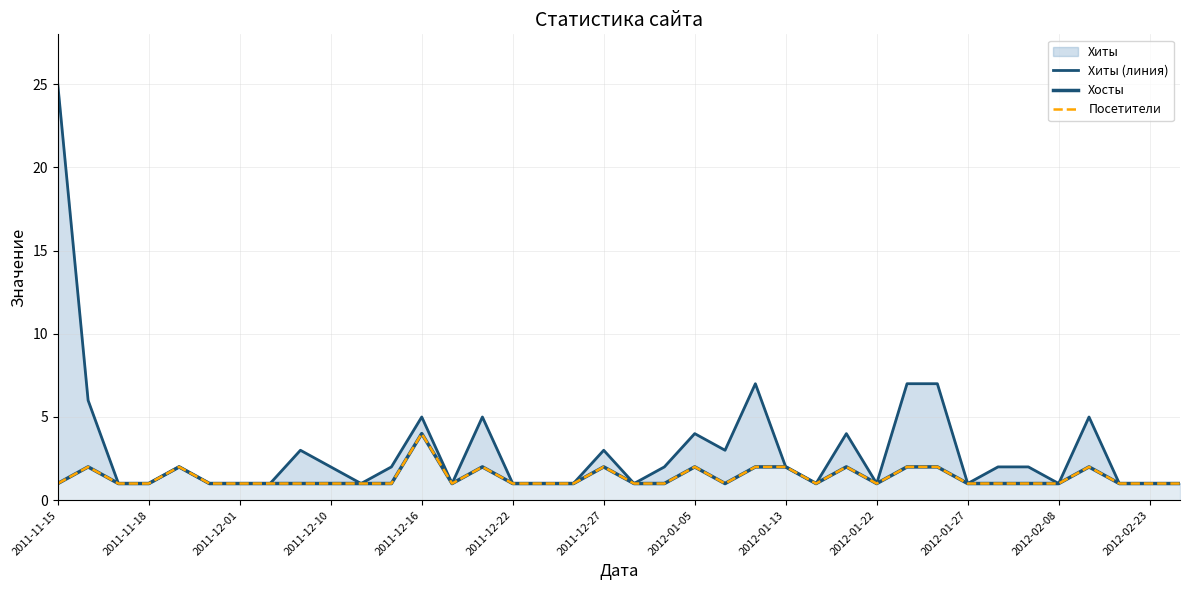

At how many categories does at least one series exceed 22?

1